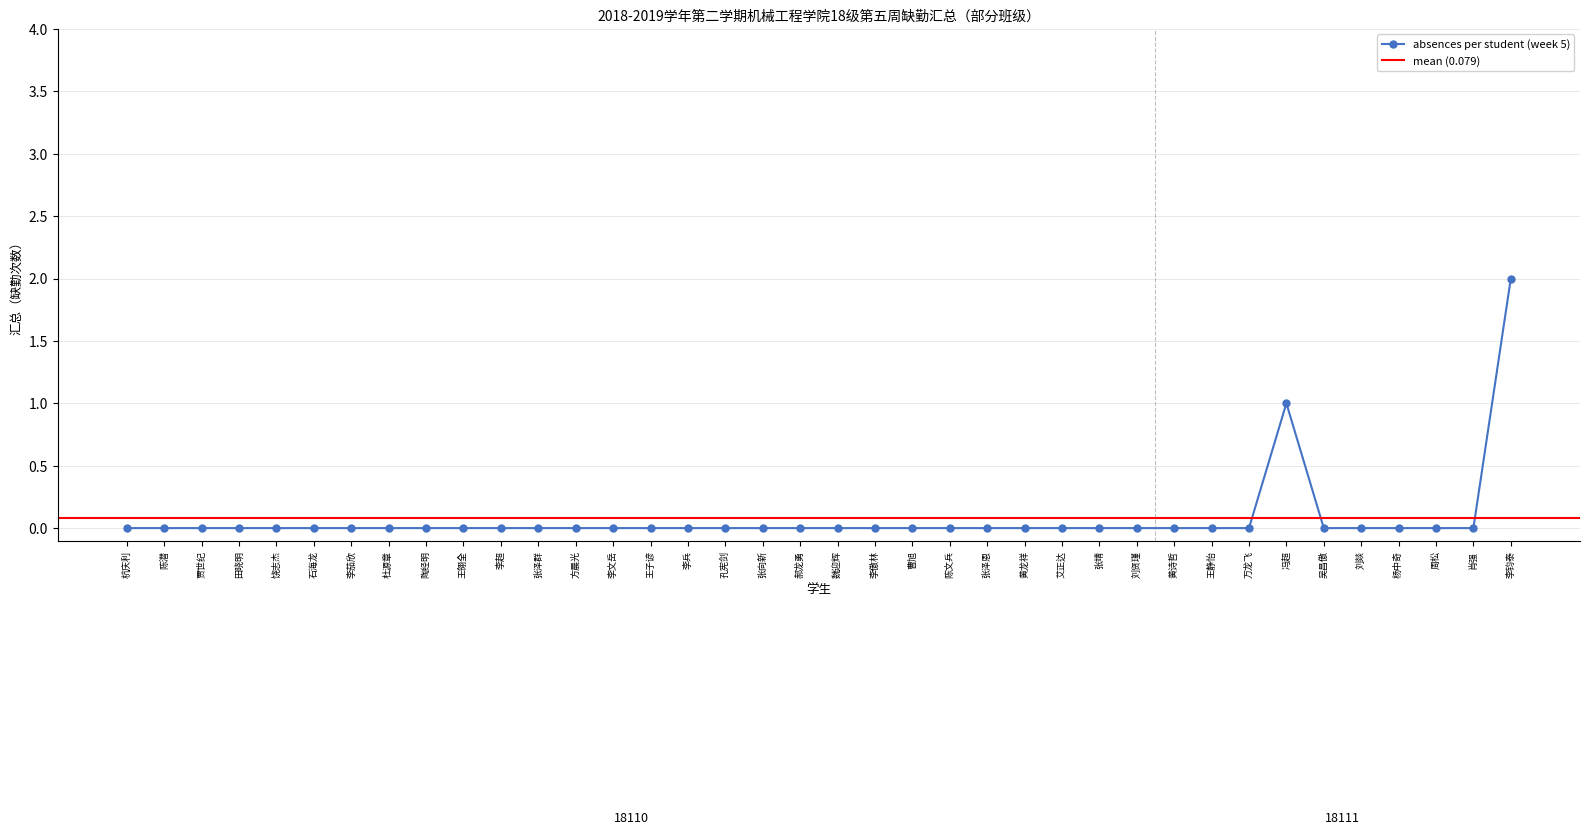

The absences per student (week 5) series shows 0 at 吴昌傲. True or false?

True